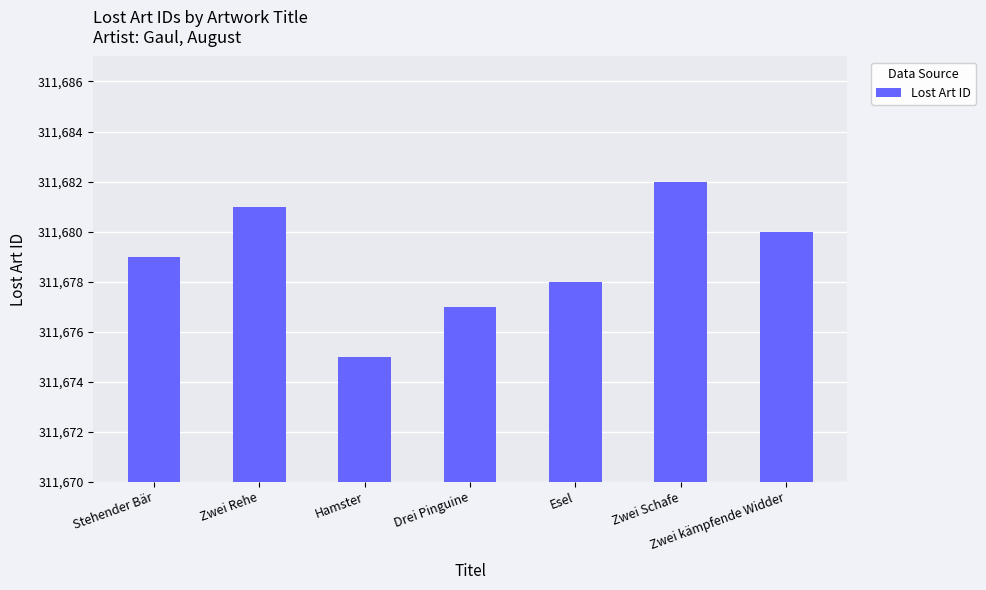

What is the change in value from Drei Pinguine to Zwei kämpfende Widder?

+3